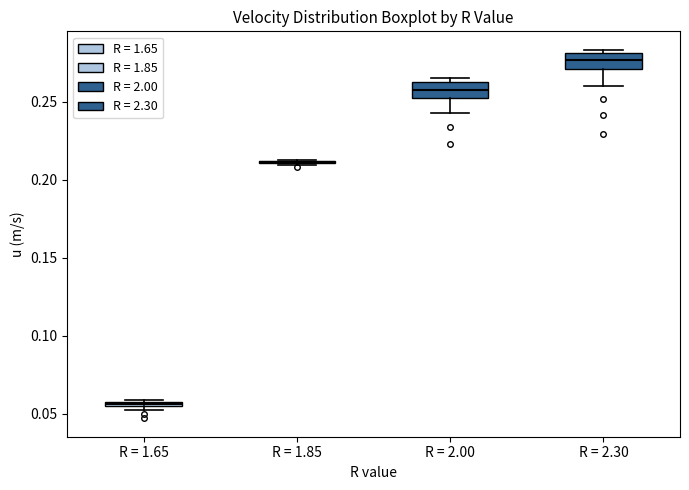

Where is the lower edge of the box for R = 1.65 on the y-axis? The values are not printed on the chart, so give them approximately, as read against the axis.

0.055